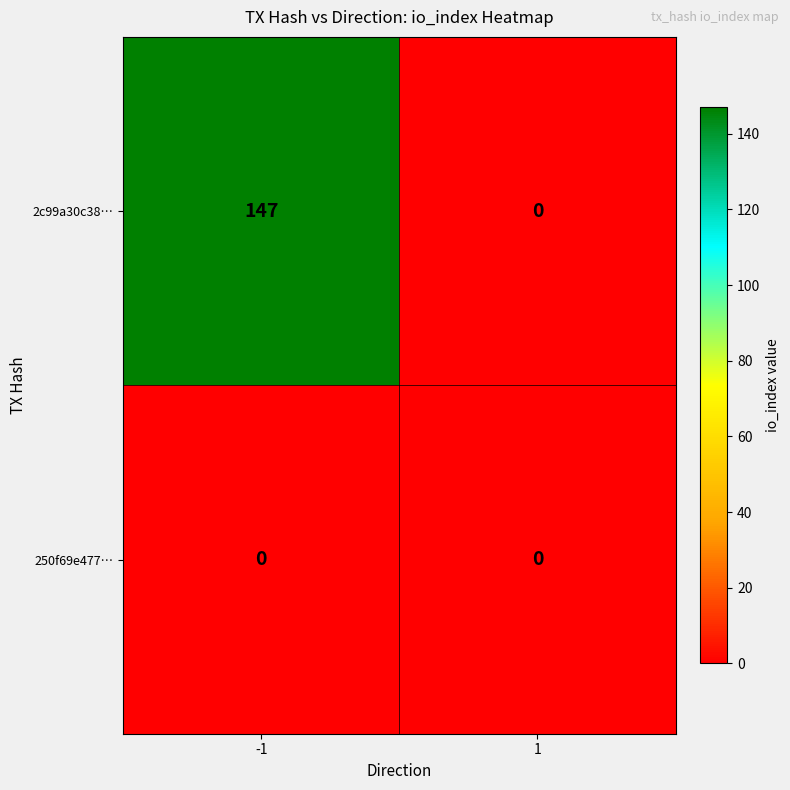

Which label corresponds to the largest value in the chart?

-1